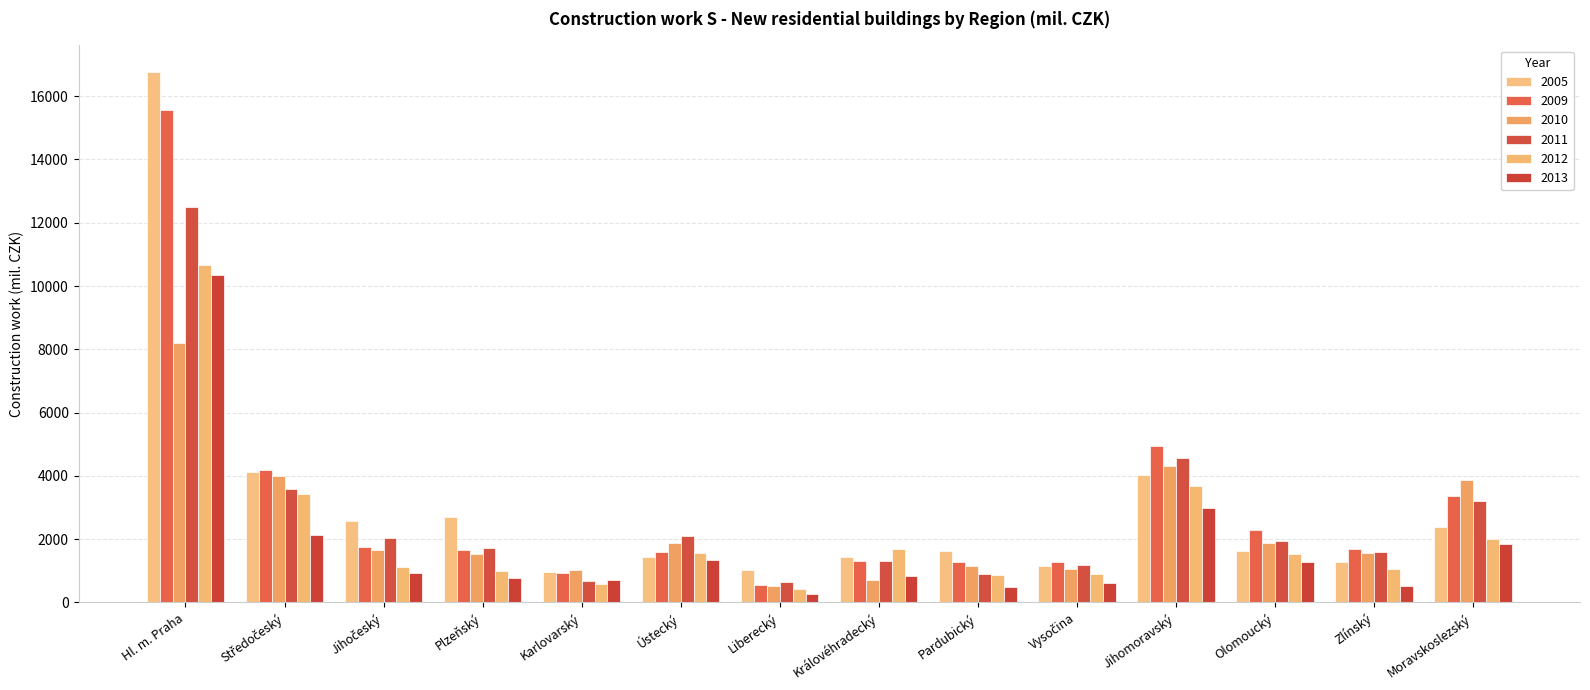

Are the bars horizontal?

No